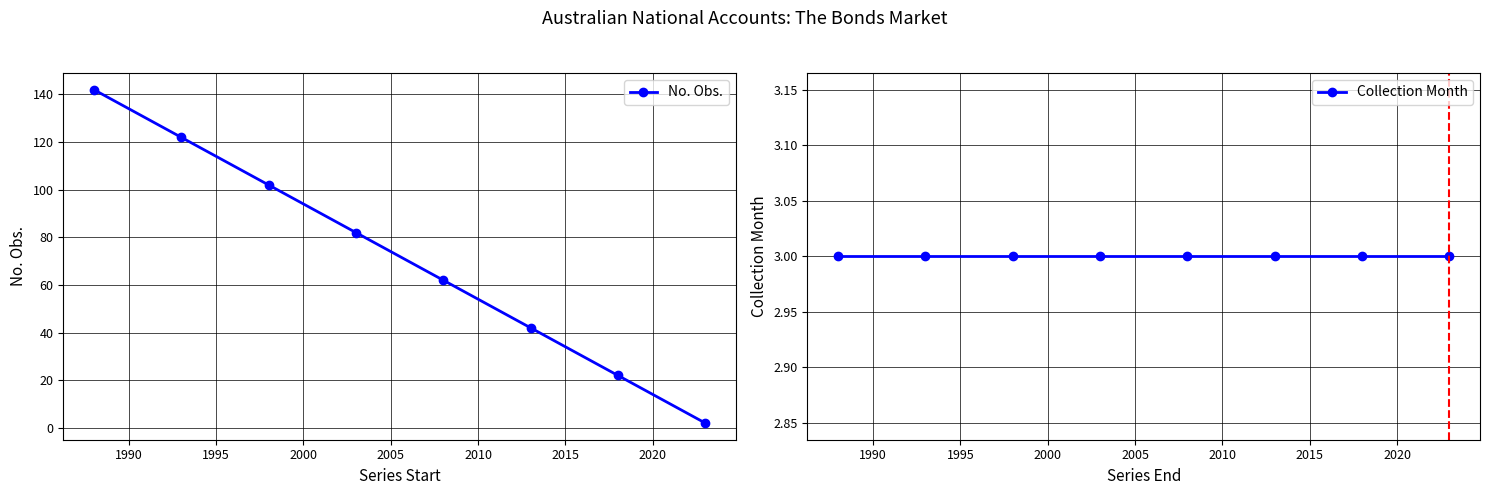

List the series in order of their peak value, lowest first.

Collection Month, No. Obs.